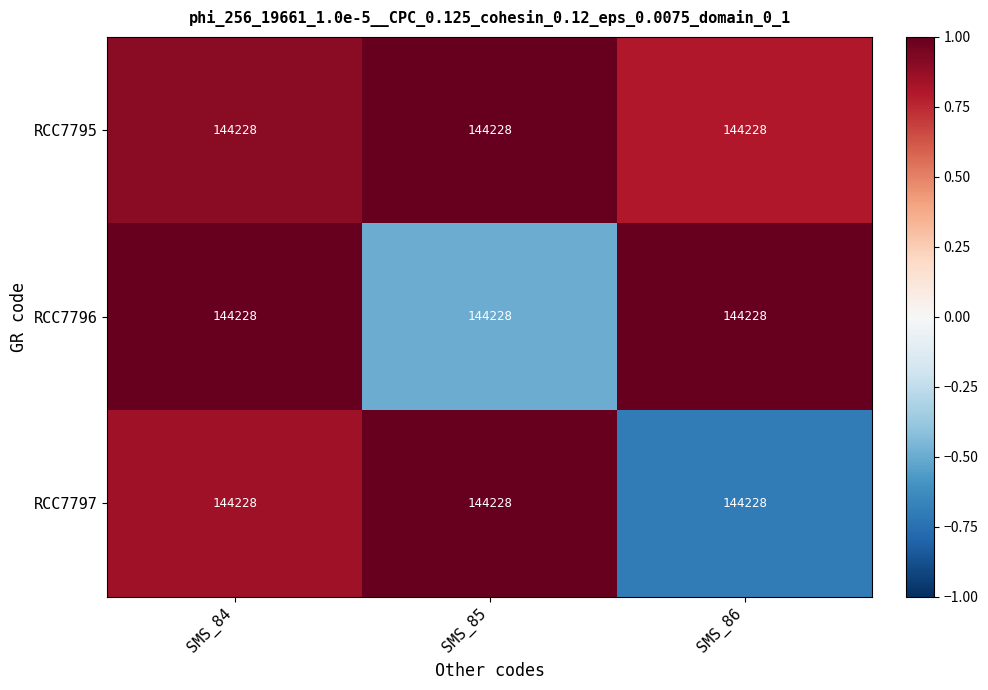

List the labels in order of RCC7795 value, smallest first.

SMS_86, SMS_84, SMS_85